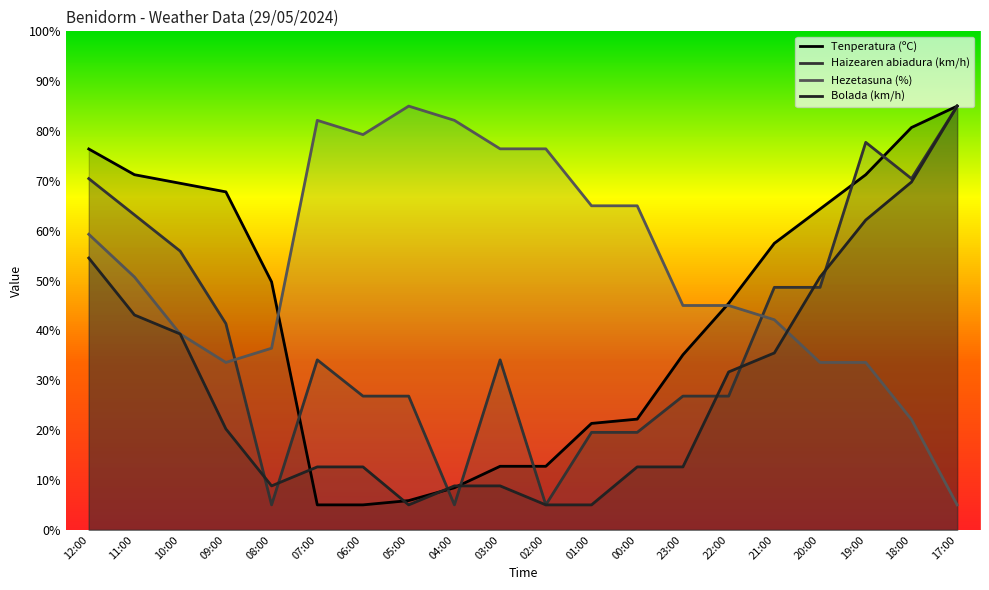

What is the spread (max minus min) of values at 22:00?

18.6